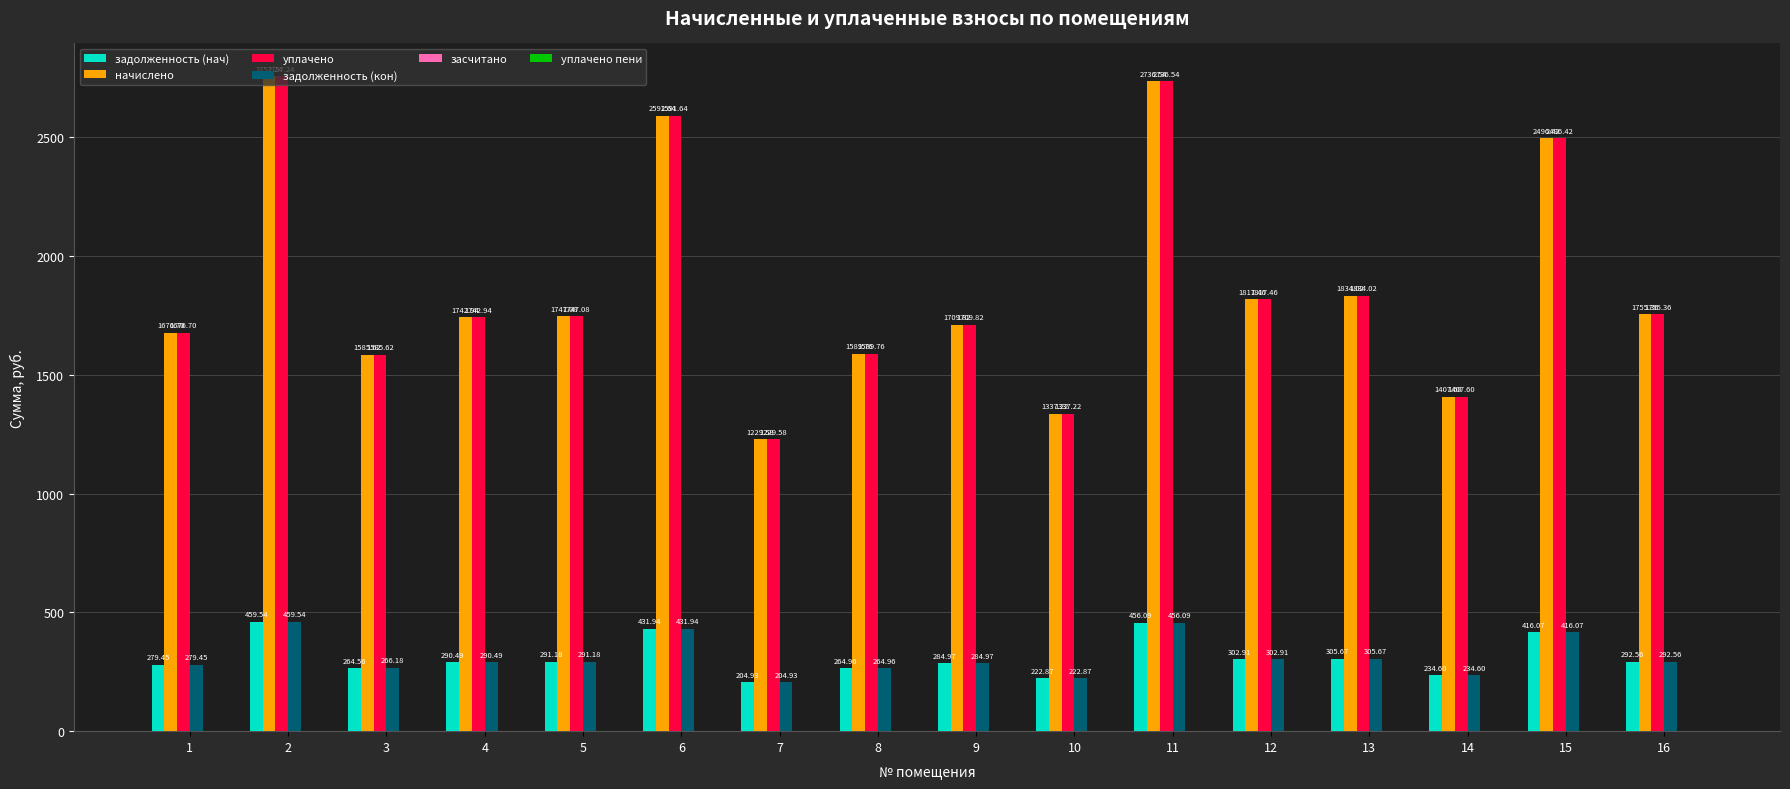

What value does the уплачено series have at 11?

2736.5